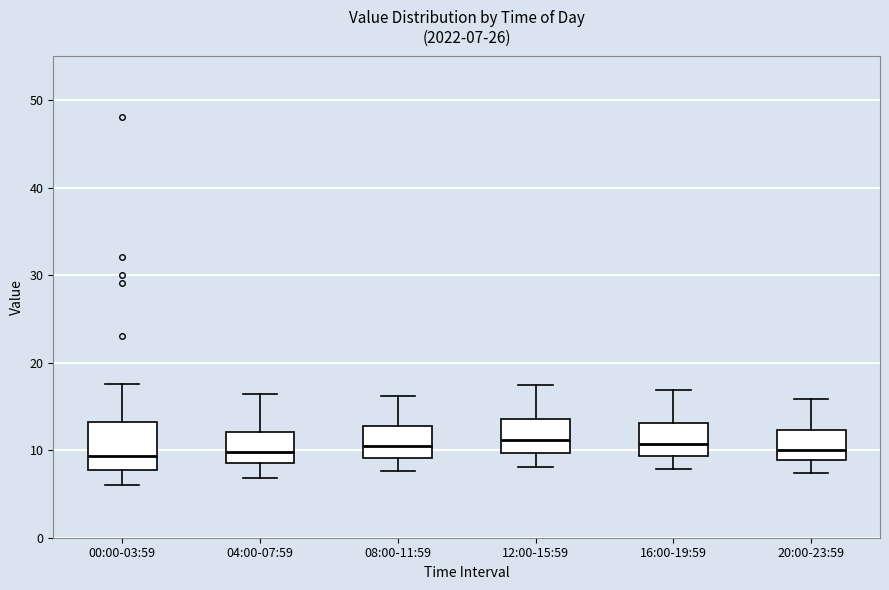

Which box is the tallest, from its lower edge to its upper edge?

00:00-03:59